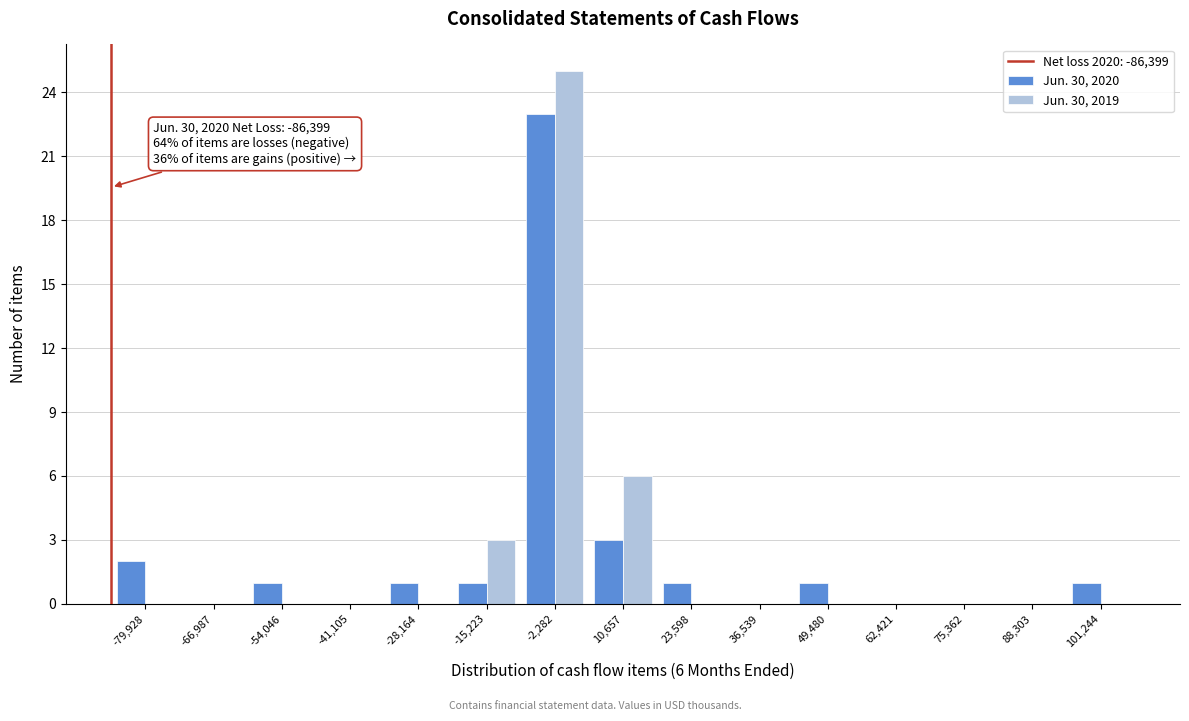

In the Jun. 30, 2020 series, which range on the x-axis has the tallest bar?

-8000 to 4000